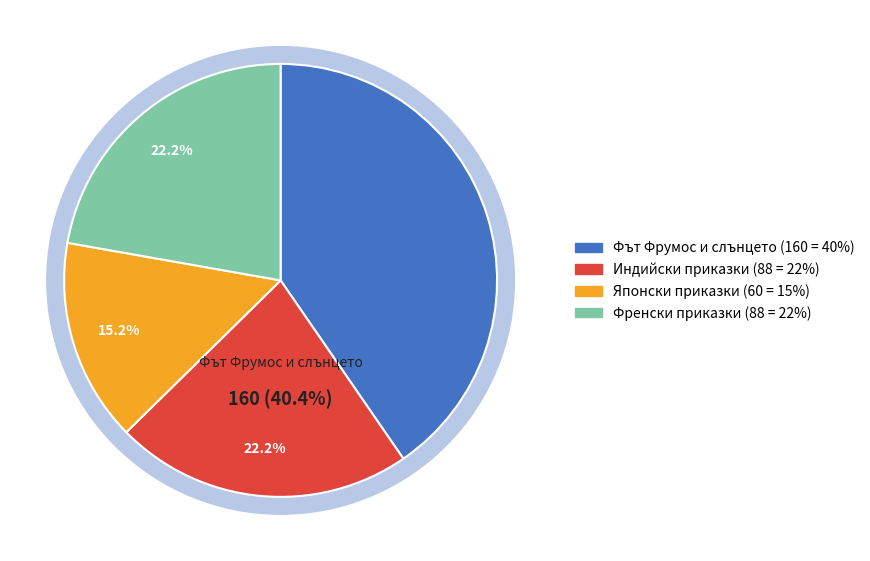

The Японски приказки (16278) slice represents 15% of the pie. True or false?

True